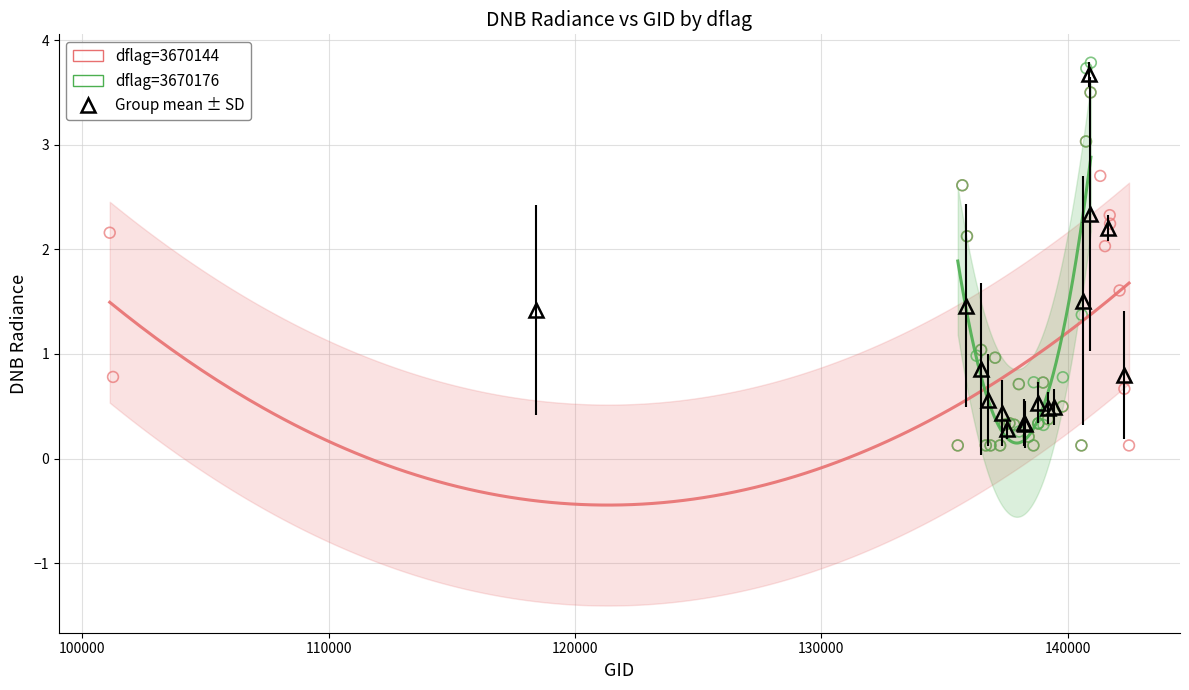

Which series has the largest Y range (max minus min)?

dflag=3670176